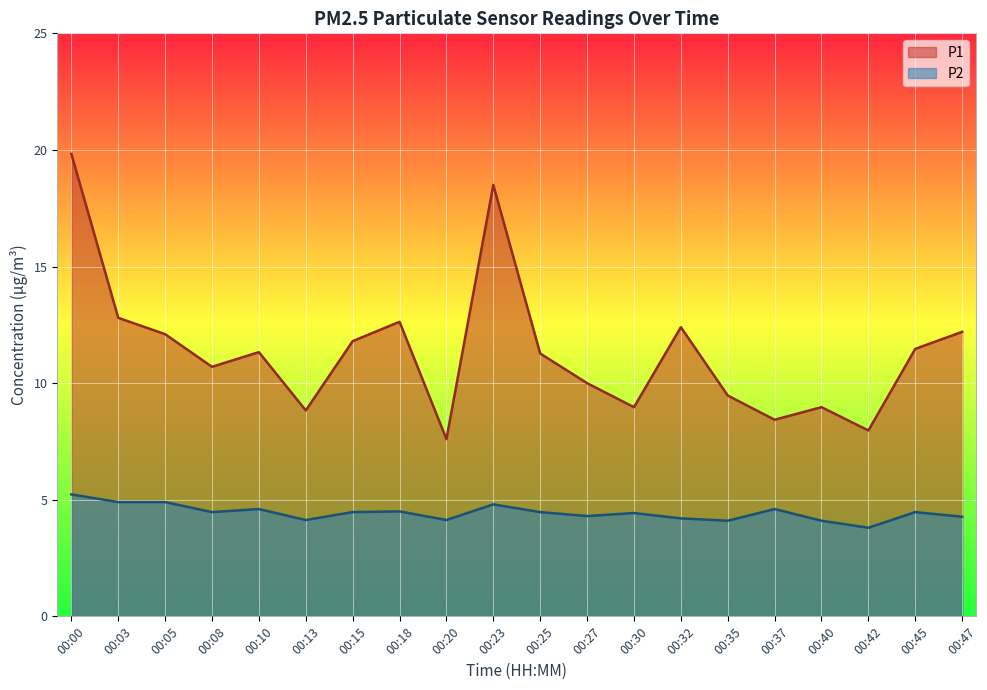

Which series has the largest total across all categories?

P1